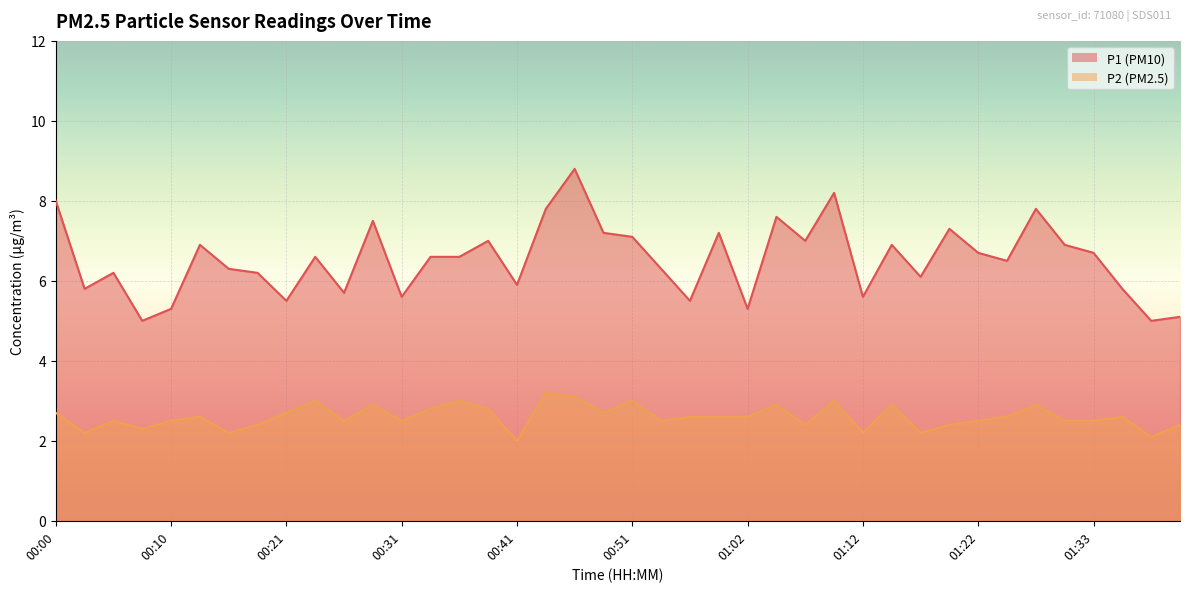

At how many categories does at least one series exceed 4?

40